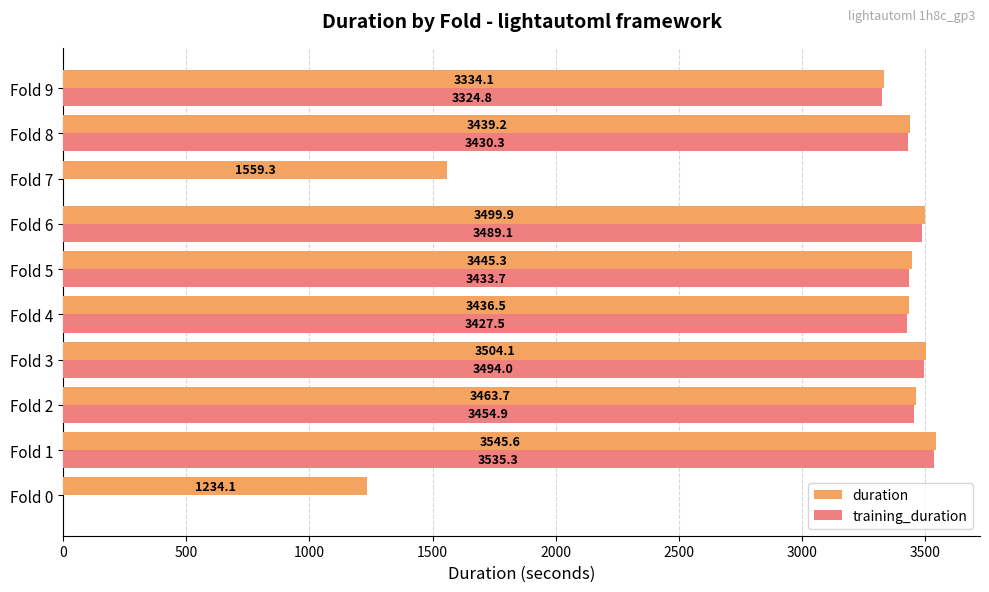

What is the sum of all duration values?

30461.8